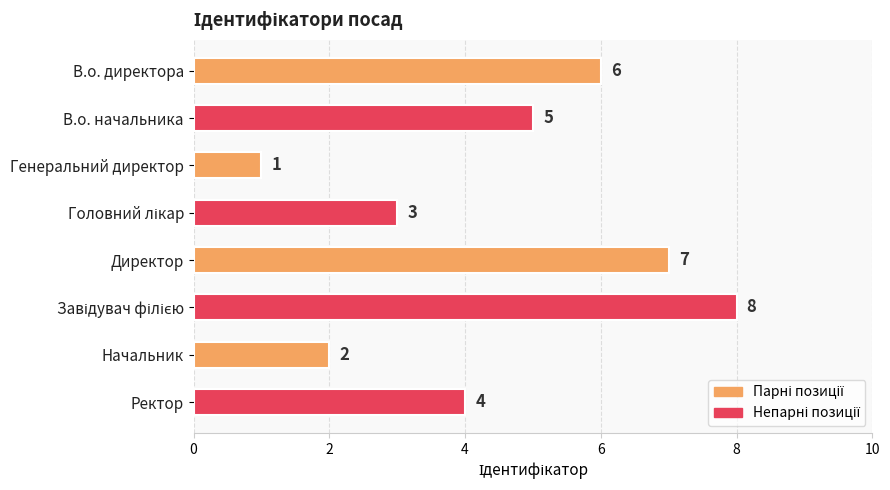

What is the ratio of the value at Ректор to the value at В.о. директора?

0.7